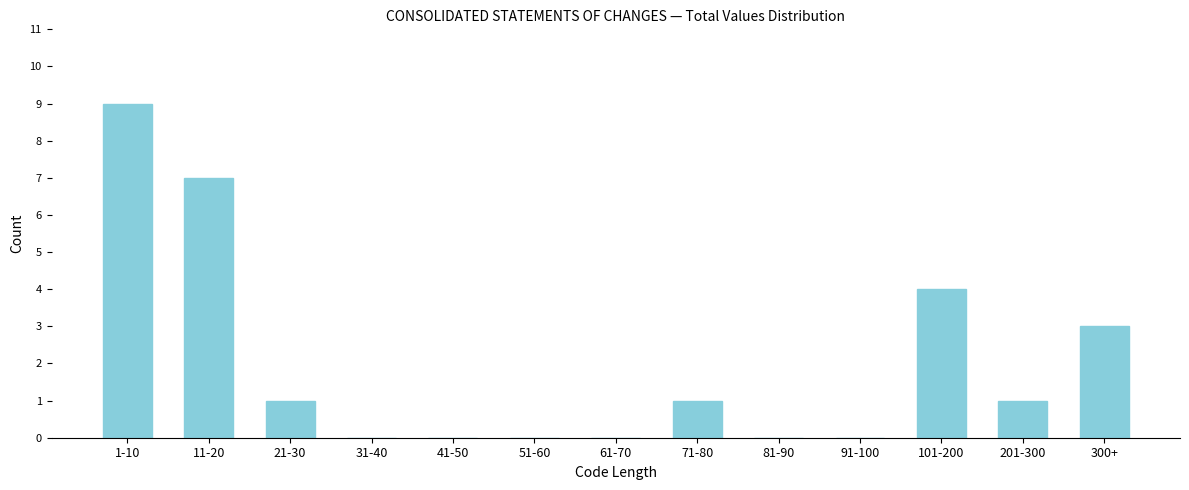

Reading left to right, transcribe all the data shown in this chart.

1-10=9	11-20=7	21-30=1	31-40=0	41-50=0	51-60=0	61-70=0	71-80=1	81-90=0	91-100=0	101-200=4	201-300=1	300+=3